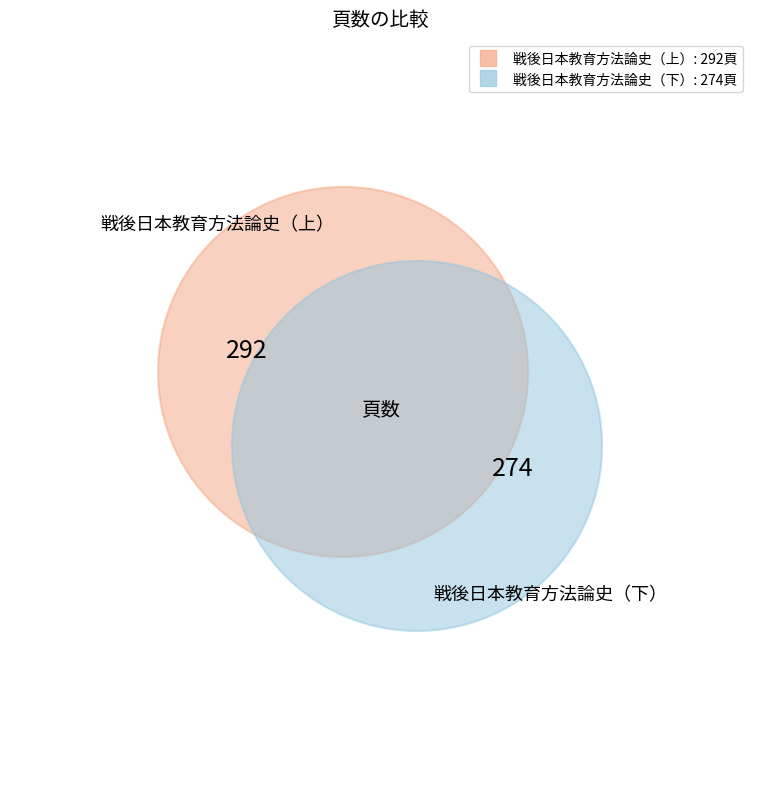

To the nearest percent, what percentage of the pie is 戦後日本教育方法論史（下）?

48%